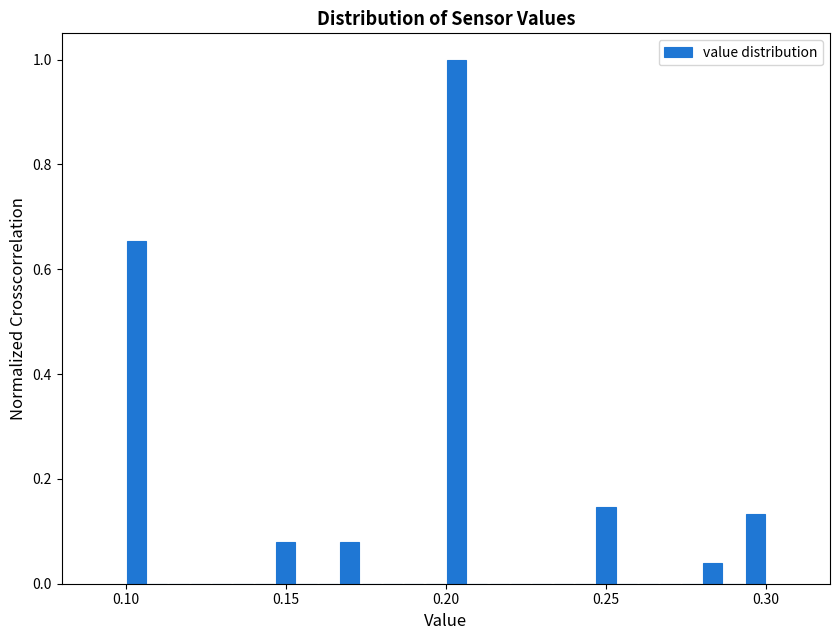

Around what value on the x-axis is the tallest bar? Give the approximate position of its centre, as read against the axis.

0.205